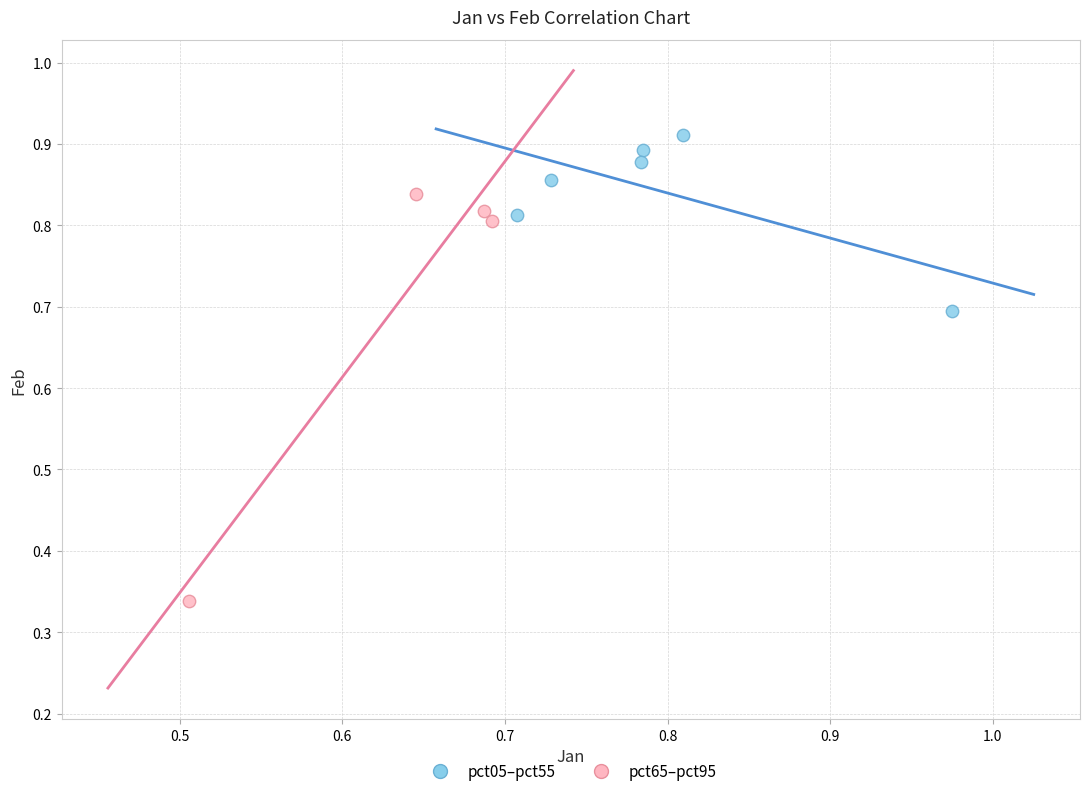

Which series reaches the maximum Y coordinate?

pct05–pct55